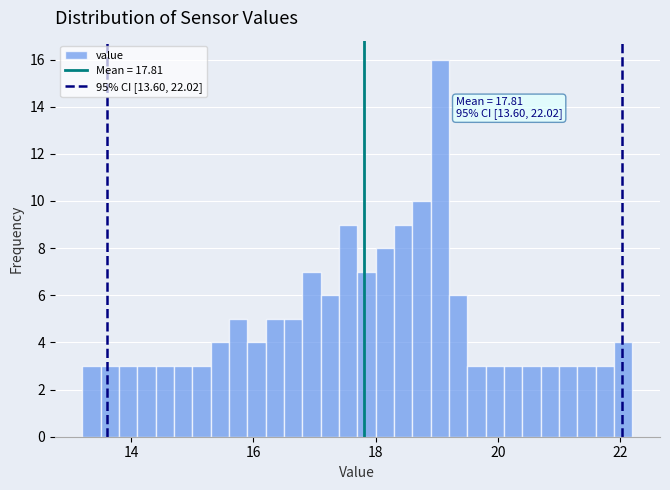

Read against the x-axis, roughly where is the centre of the tallest bar?

19.0